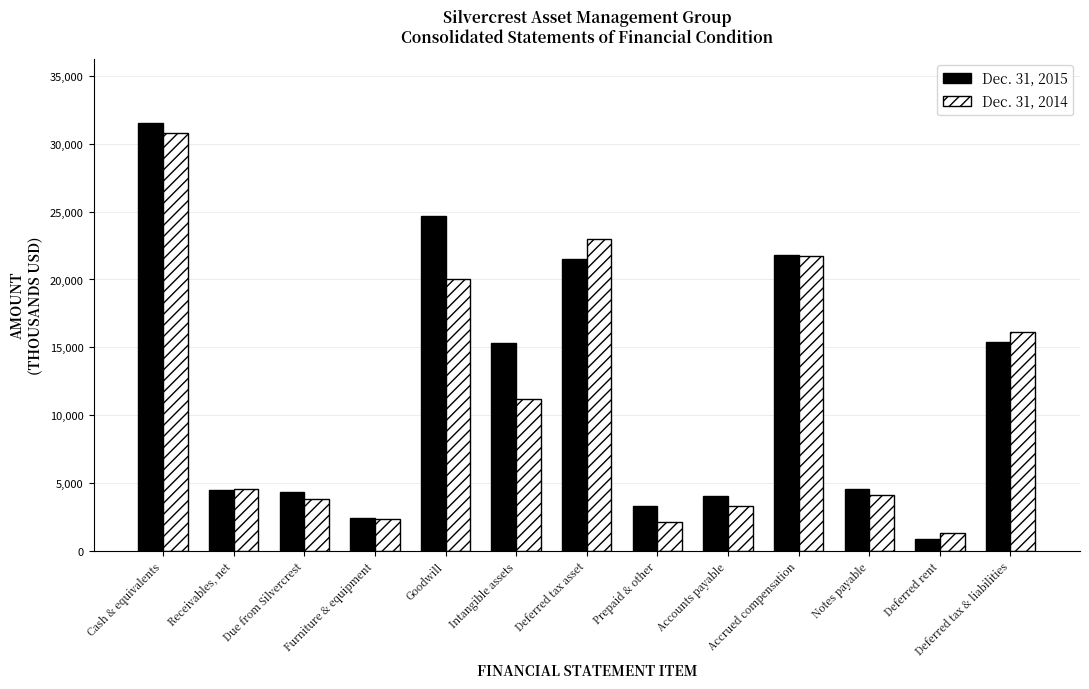

What are all the series names shown in the legend?

Dec. 31, 2015, Dec. 31, 2014